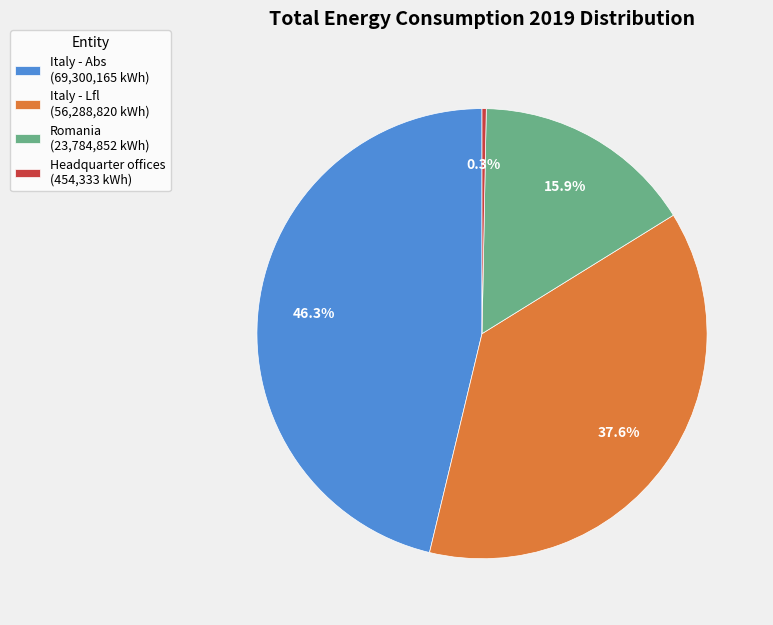

Count the number of slices in the pie.

4